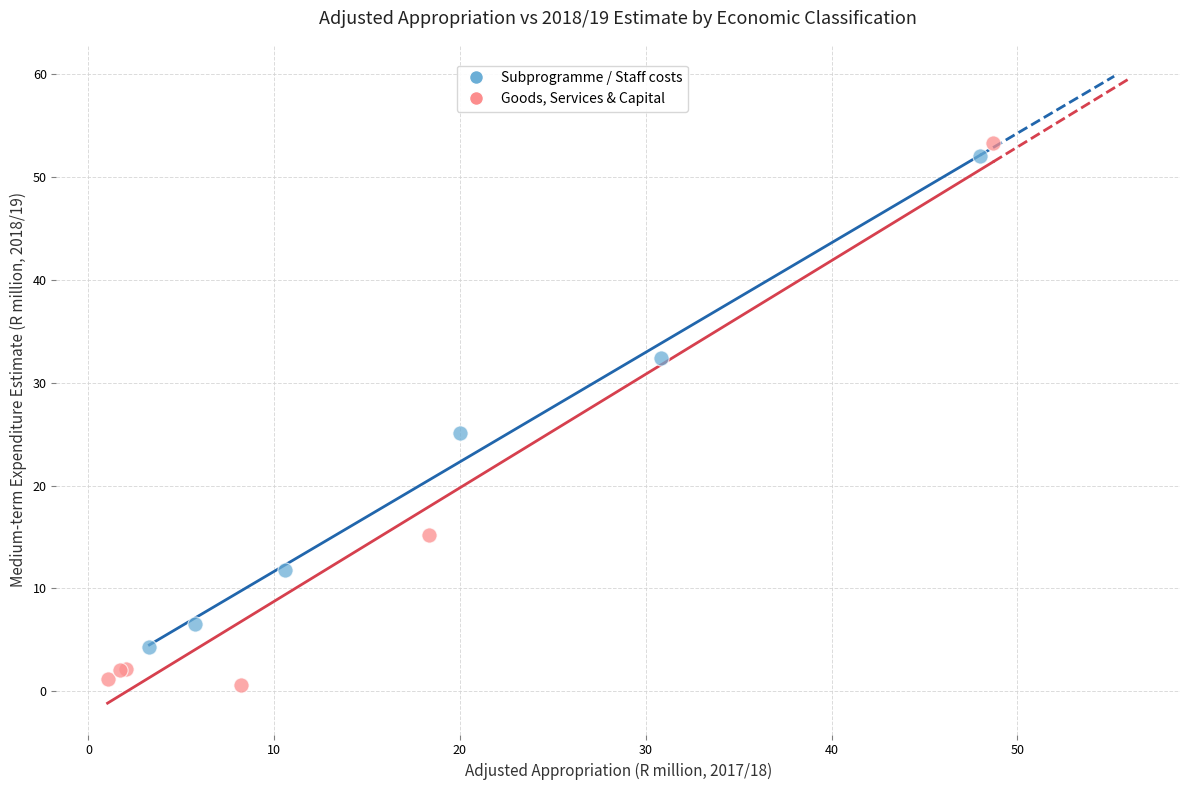

Which series contains the lowest Y value?

Goods, Services & Capital